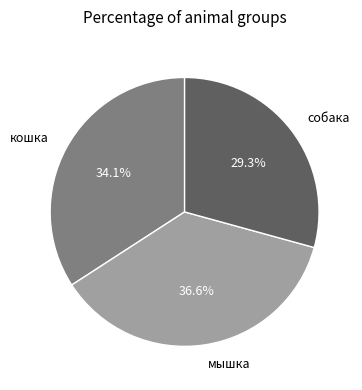

To the nearest percent, what is the difference between the мышка and кошка slice percentages?

2%